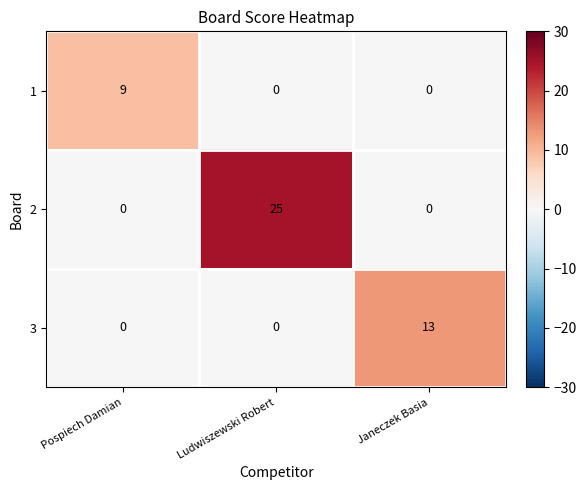

What value does the 2 series have at Ludwiszewski Robert, to the nearest 5?

25